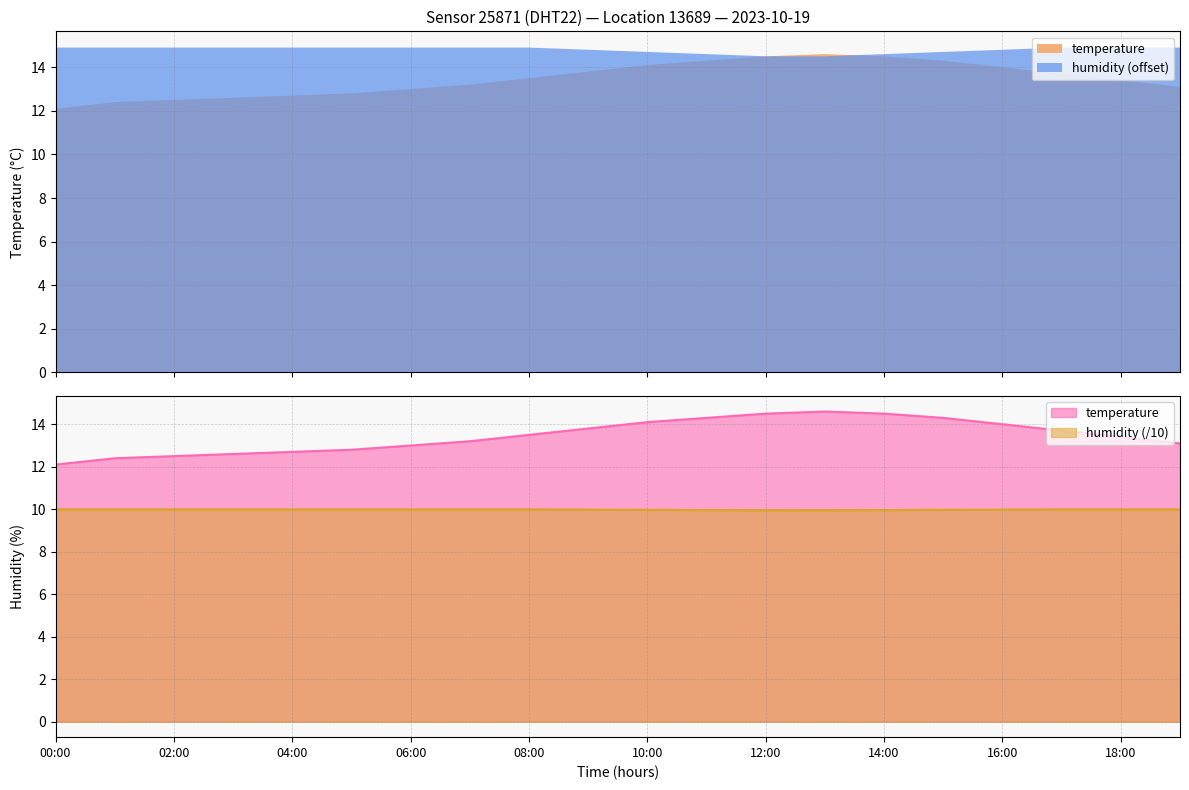

How many lines are shown in the chart?

2